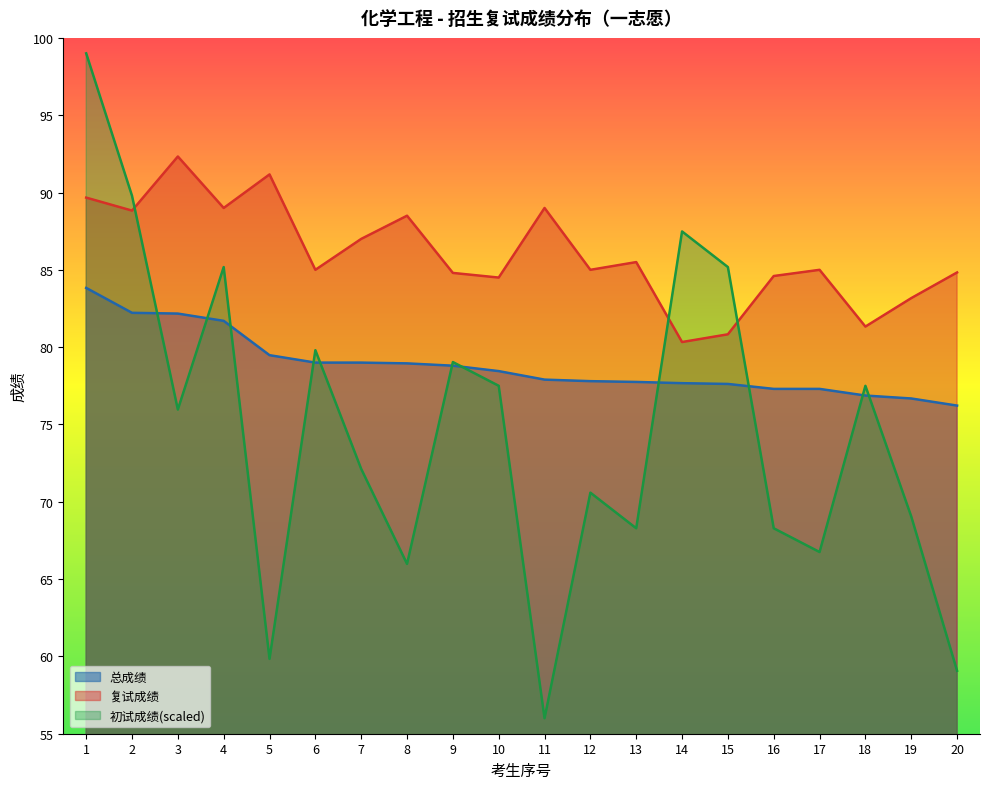

Rank the series by their maximum value, from lowest to highest.

总成绩, 复试成绩, 初试成绩(scaled)